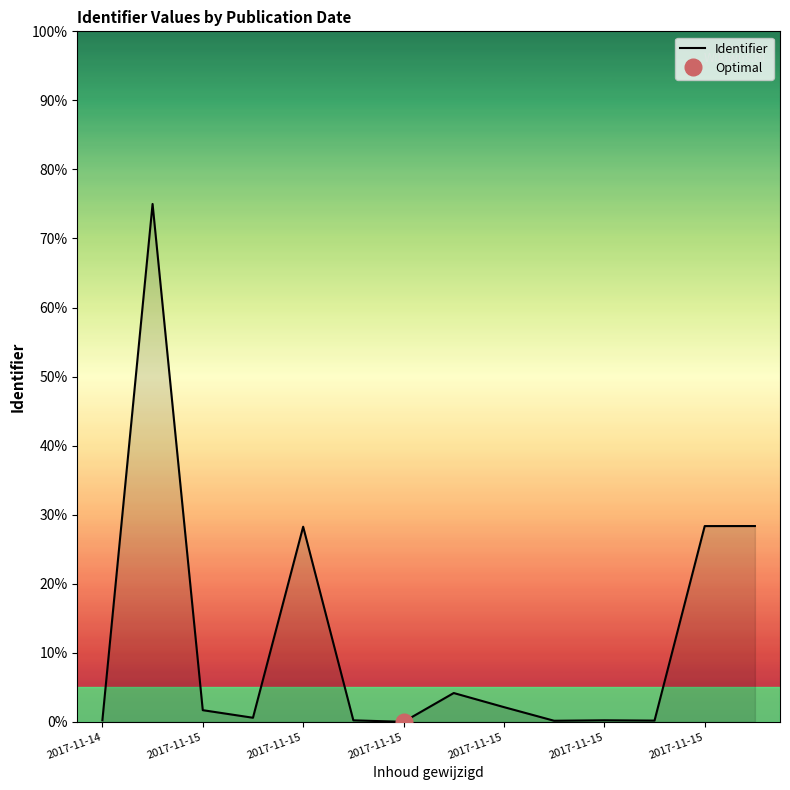

The chart shows a value of 0.6 at 2017-11-15. True or false?

True